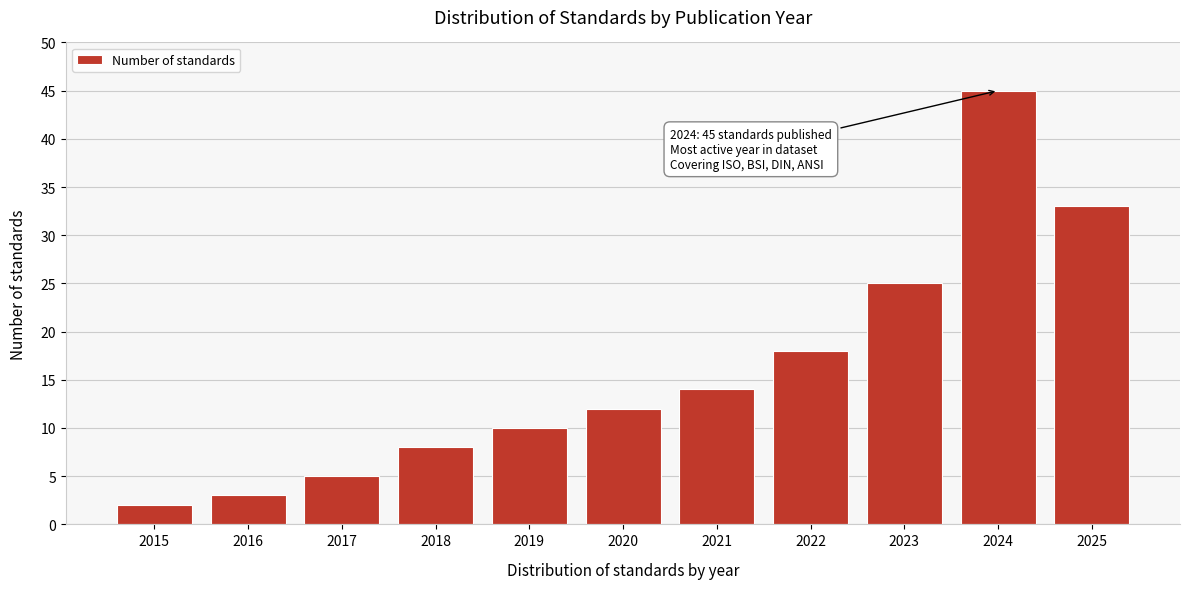

Reading left to right, extract all data points from this chart.

2015=2	2016=3	2017=5	2018=8	2019=10	2020=12	2021=14	2022=18	2023=25	2024=45	2025=33